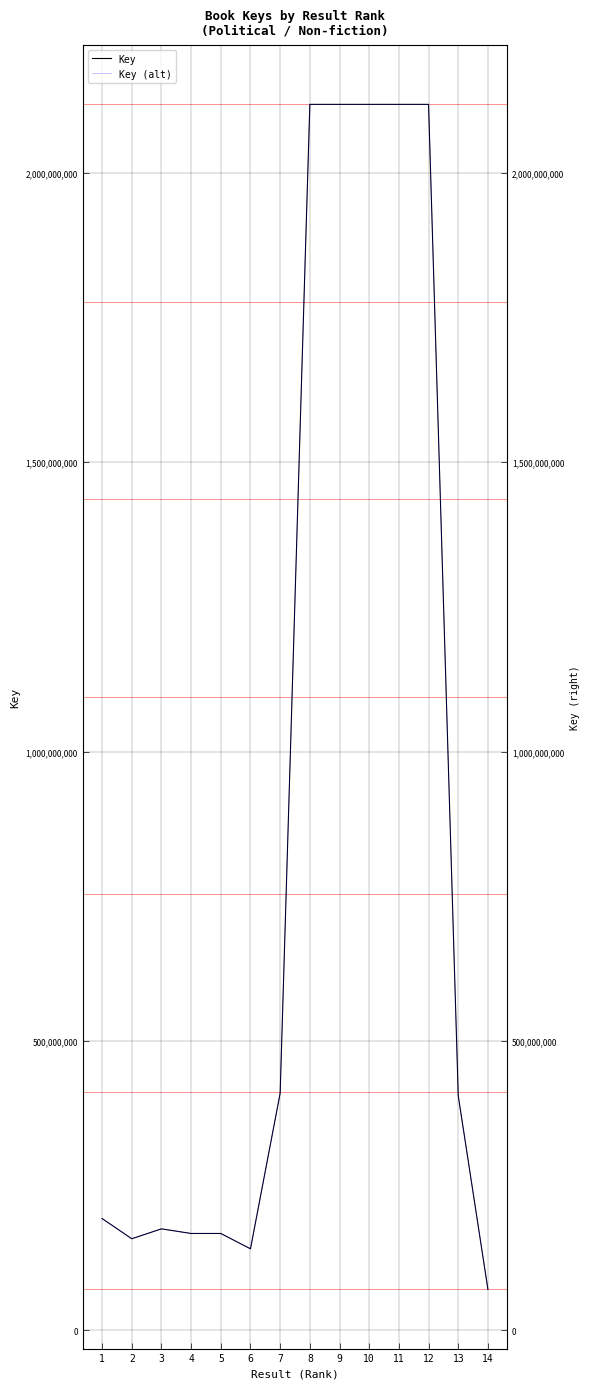

The value of Key (alt) at 6 is 141019010. True or false?

True